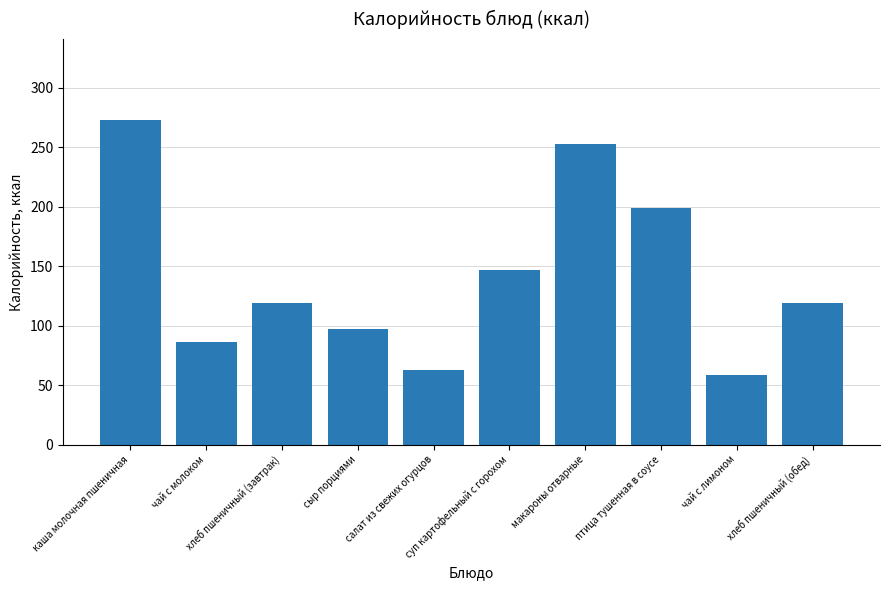

True or false: the data shows 284.8 at птица тушенная в соусе.

False